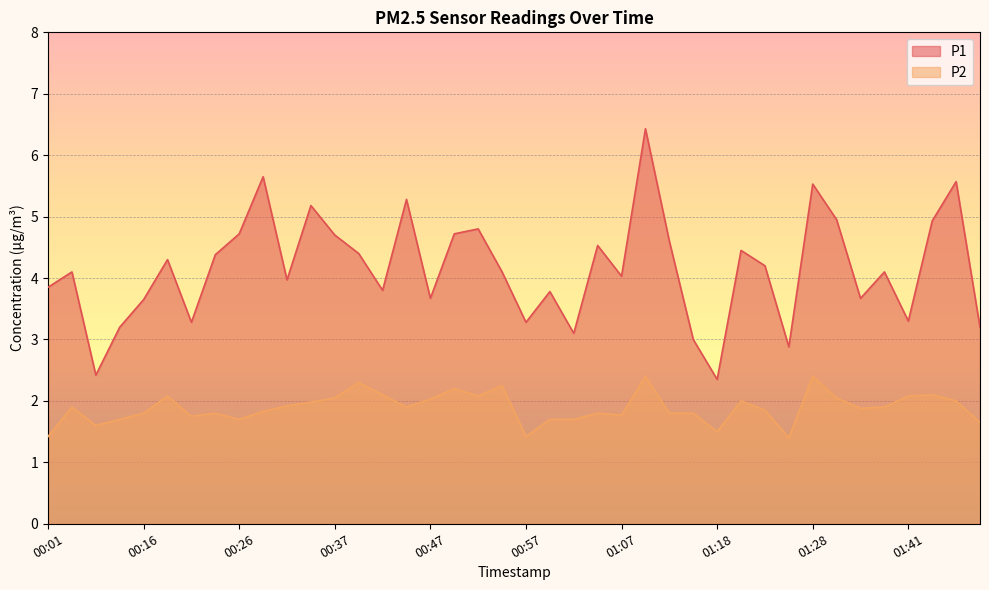

Reading left to right, transcribe all the data shown in this chart.

P1: 3.9	4.1	2.4	3.2	3.6	4.3	3.3	4.4	4.7	5.7	4.0	5.2	4.7	4.4	3.8	5.3	3.7	4.7	4.8	4.1	3.3	3.8	3.1	4.5	4.0	6.4	4.6	3.0	2.4	4.5	4.2	2.9	5.5	5.0	3.7	4.1	3.3	4.9	5.6	3.2
P2: 1.4	1.9	1.6	1.7	1.8	2.1	1.8	1.8	1.7	1.8	1.9	2.0	2.0	2.3	2.1	1.9	2.0	2.2	2.1	2.2	1.4	1.7	1.7	1.8	1.8	2.4	1.8	1.8	1.5	2.0	1.9	1.4	2.4	2.0	1.9	1.9	2.1	2.1	2.0	1.6